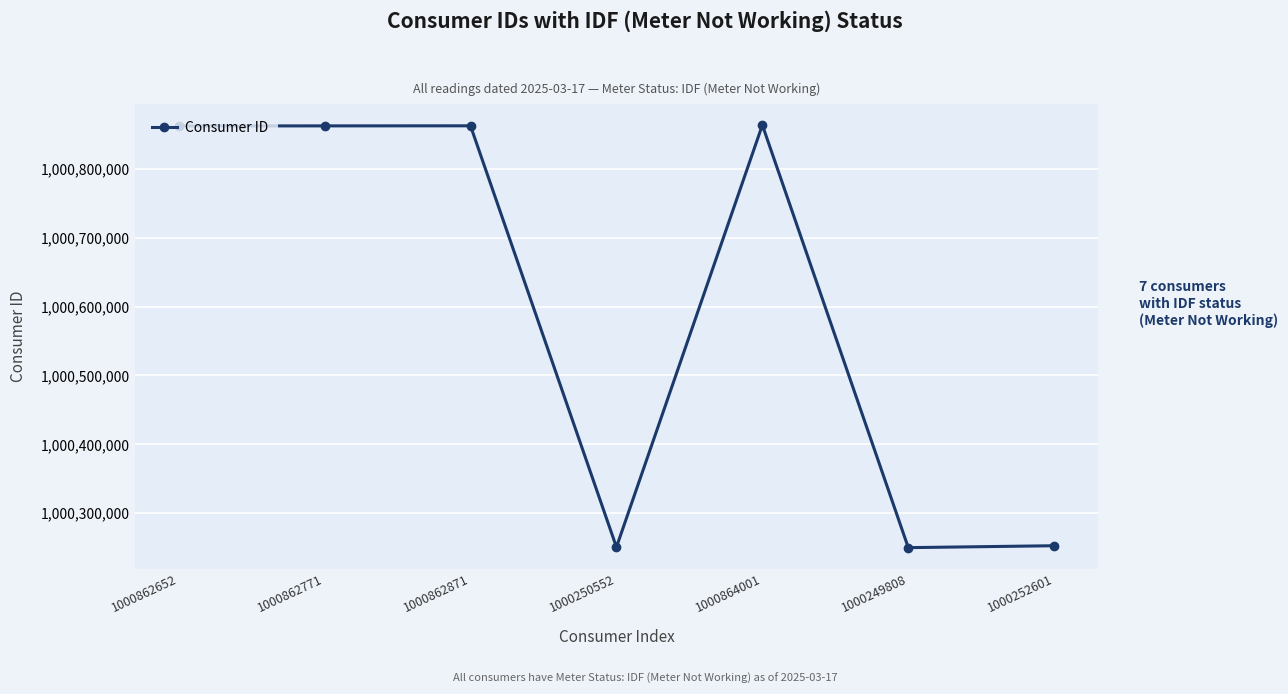

At which label is the value closest to 1000556904?

1000252601